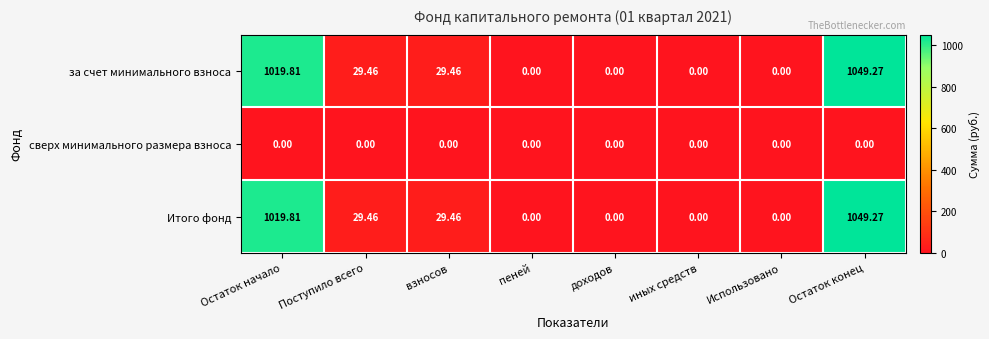

At which category is the sum across all series the highest?

Остаток конец